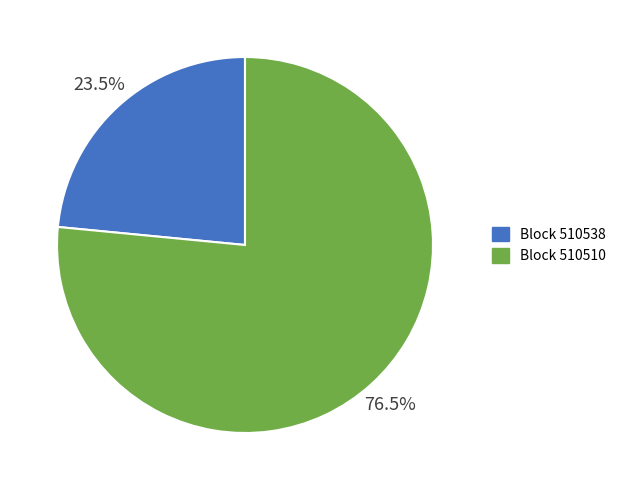

Is there any slice that represents more than half of the pie?

Yes